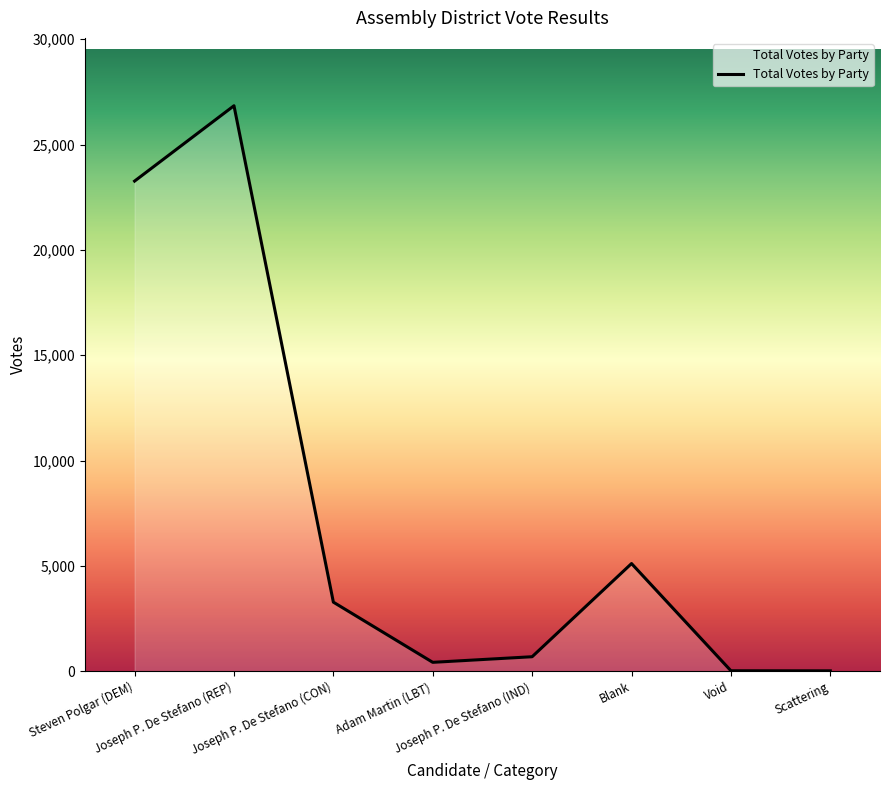

At which category does the chart reach its peak across all series?

Joseph P. De Stefano (REP)